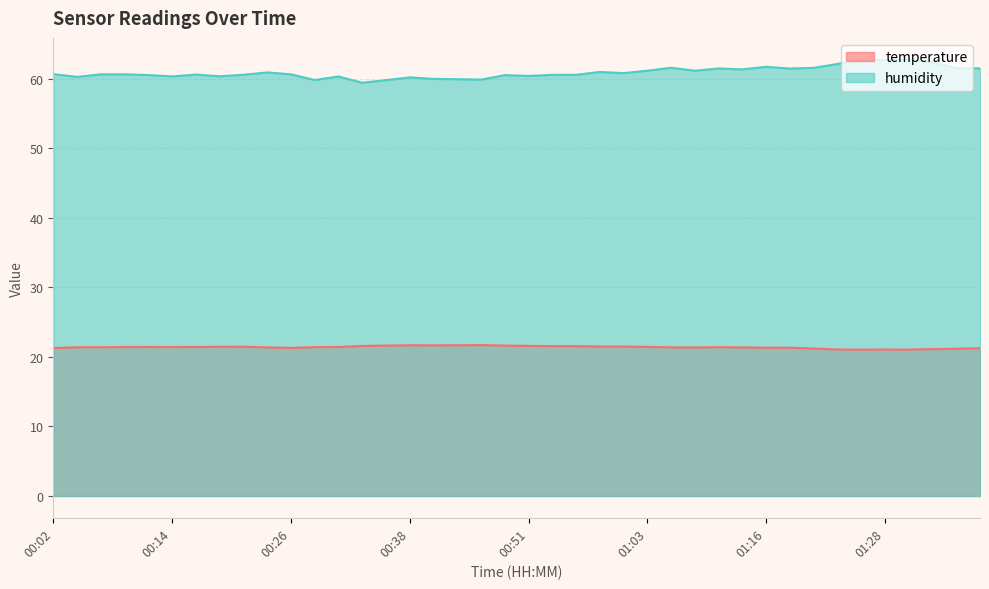

Rank the series by their average value, from highest to lowest.

humidity, temperature